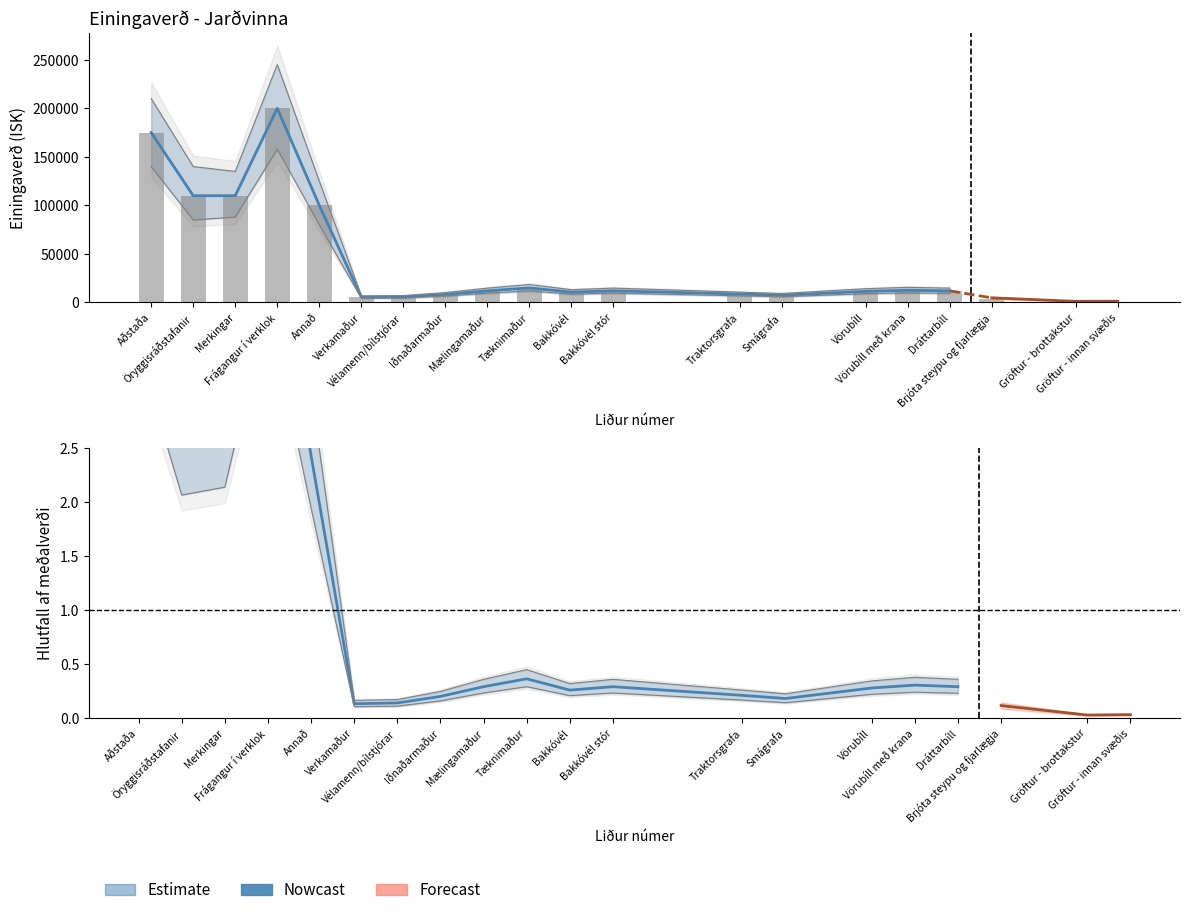

Where does the data first go above 12000?

Aðstaða